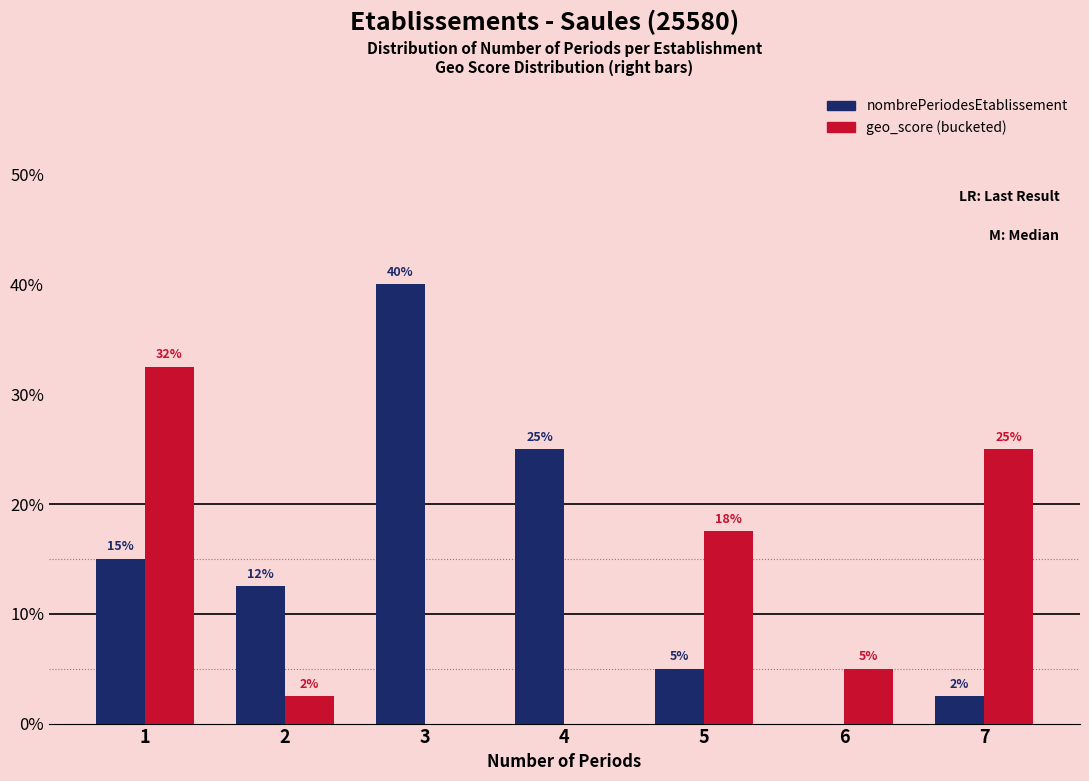

What are all the series names shown in the legend?

nombrePeriodesEtablissement, geo_score (bucketed)